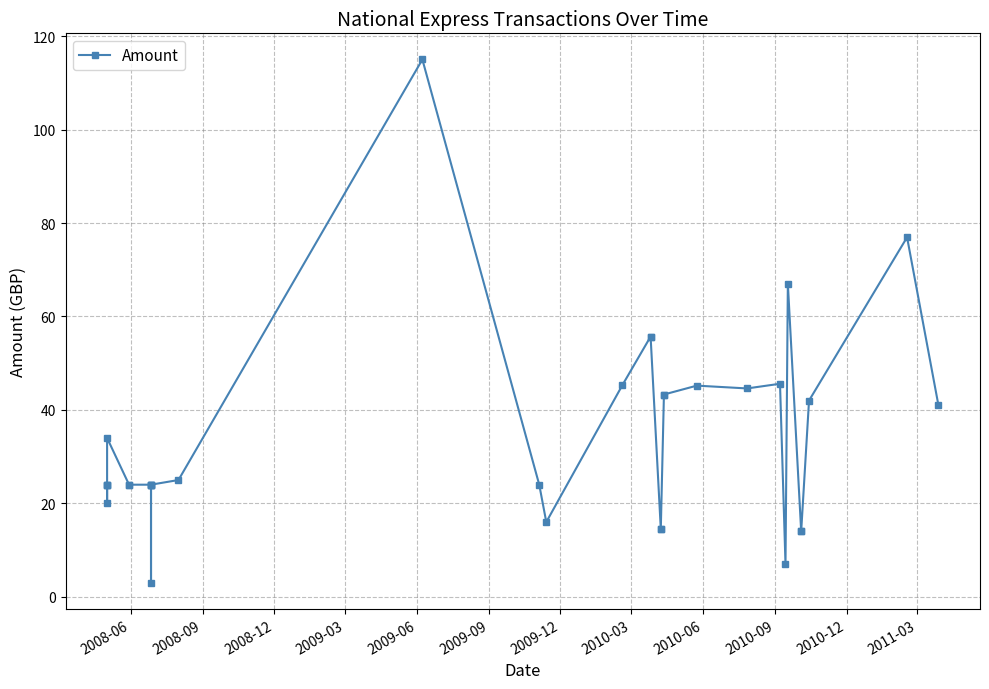

How many data points are less than 24?

8